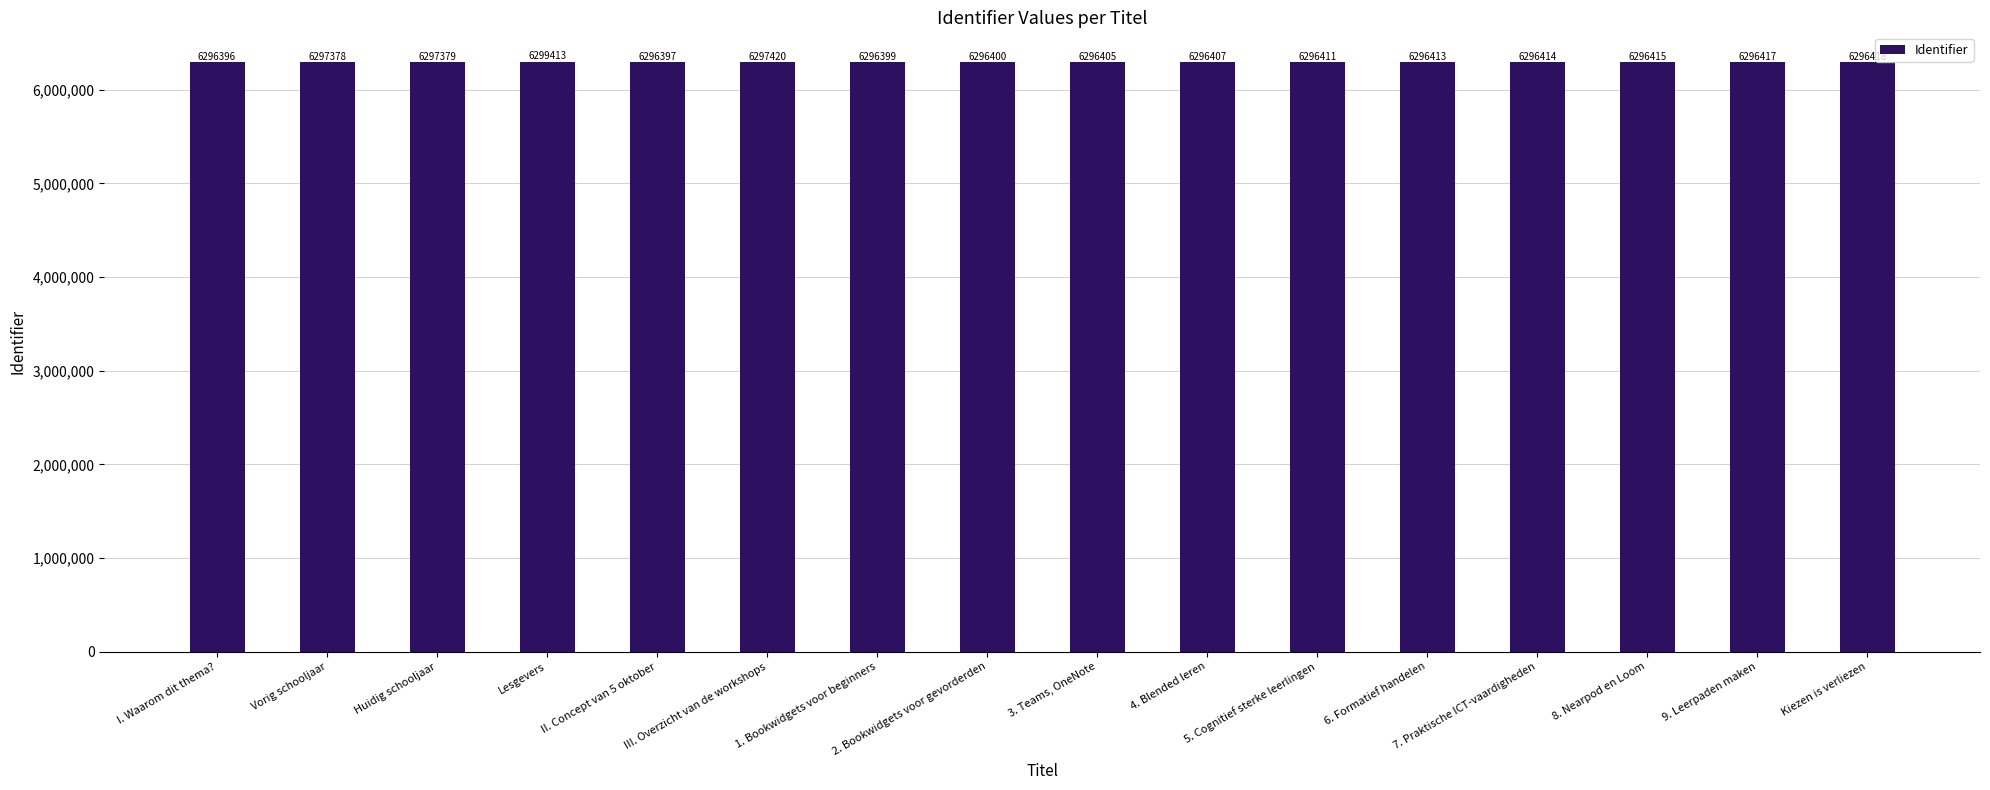

What is the label of the 3rd bar from the right?

8. Nearpod en Loom